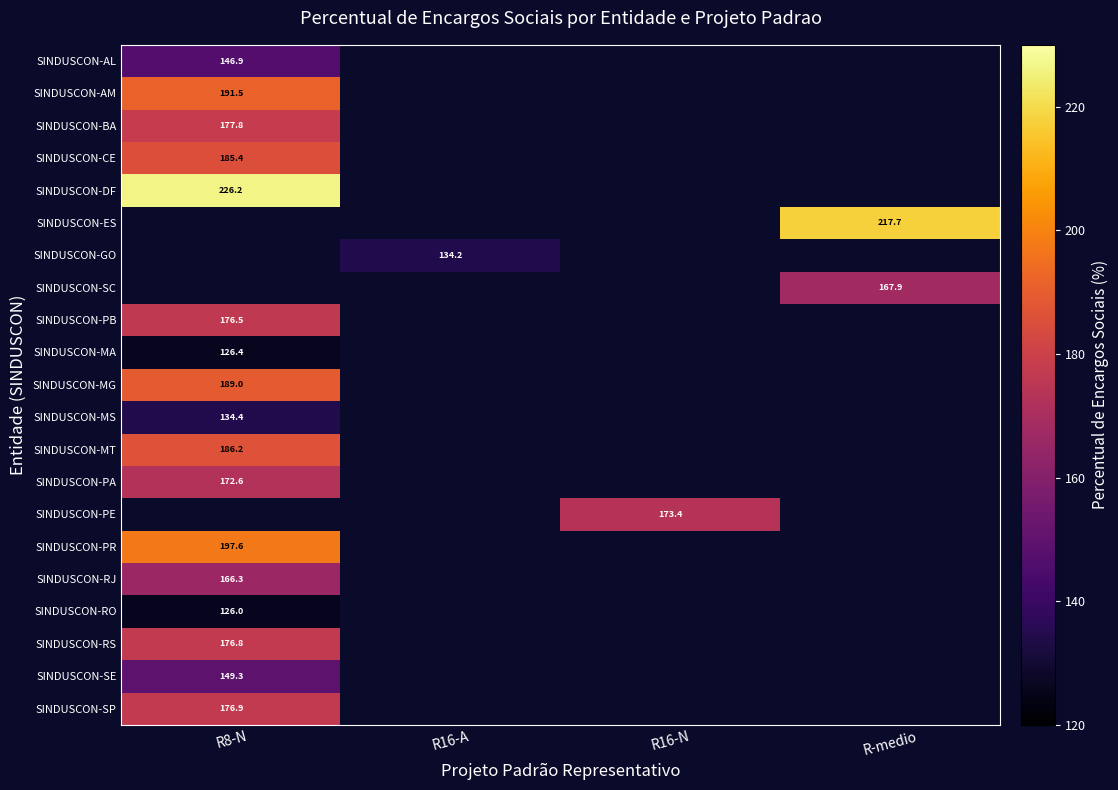

At which category is the sum across all series the highest?

R8-N